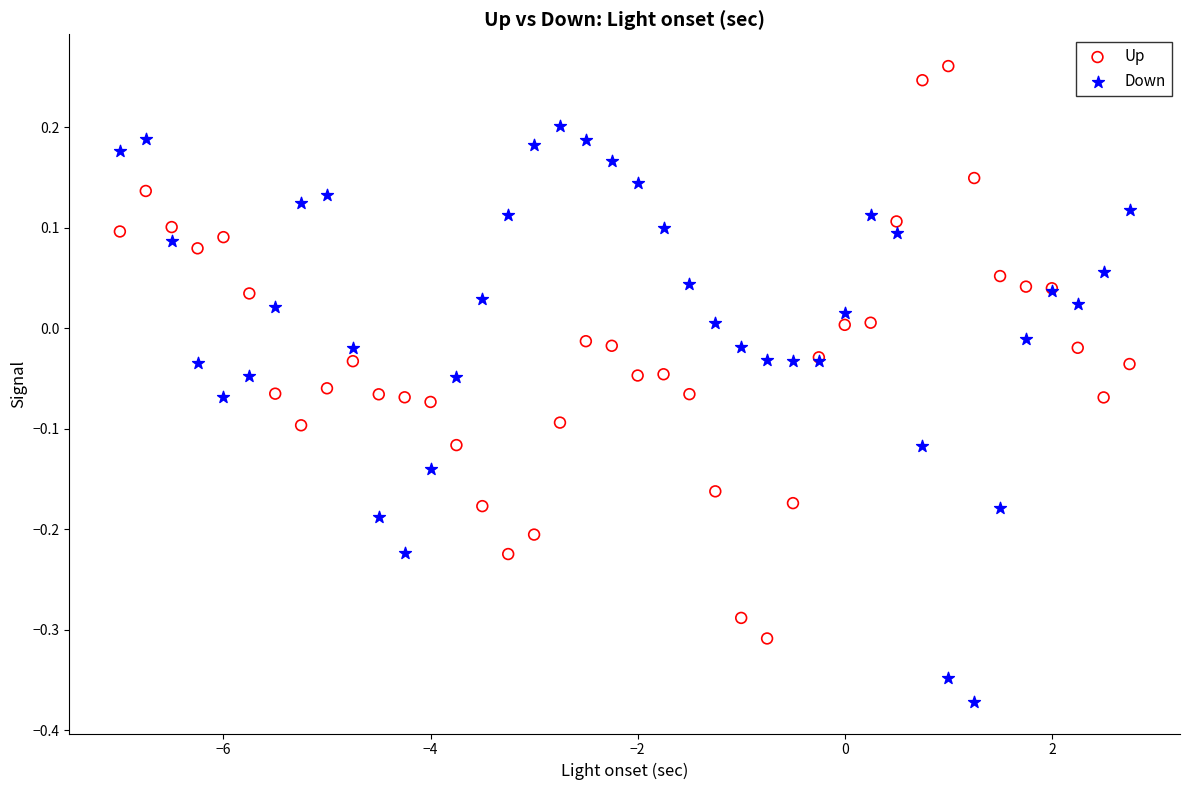

Which series reaches the minimum Y coordinate?

Down